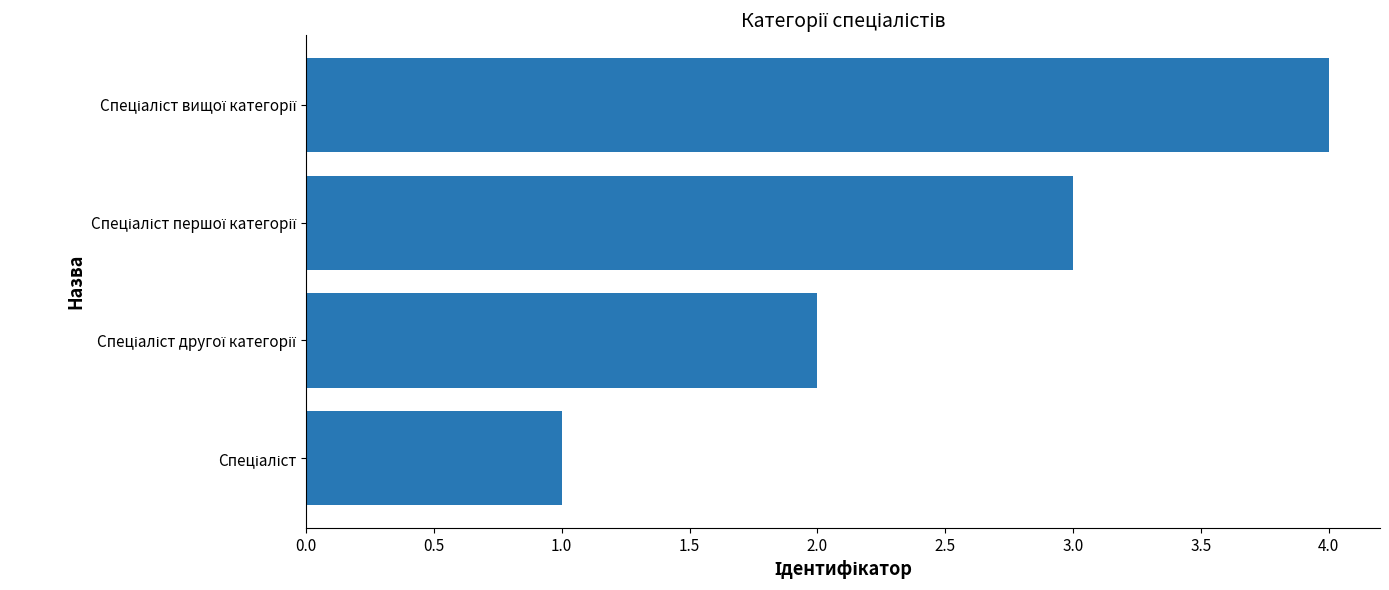

What is the smallest value displayed?

1